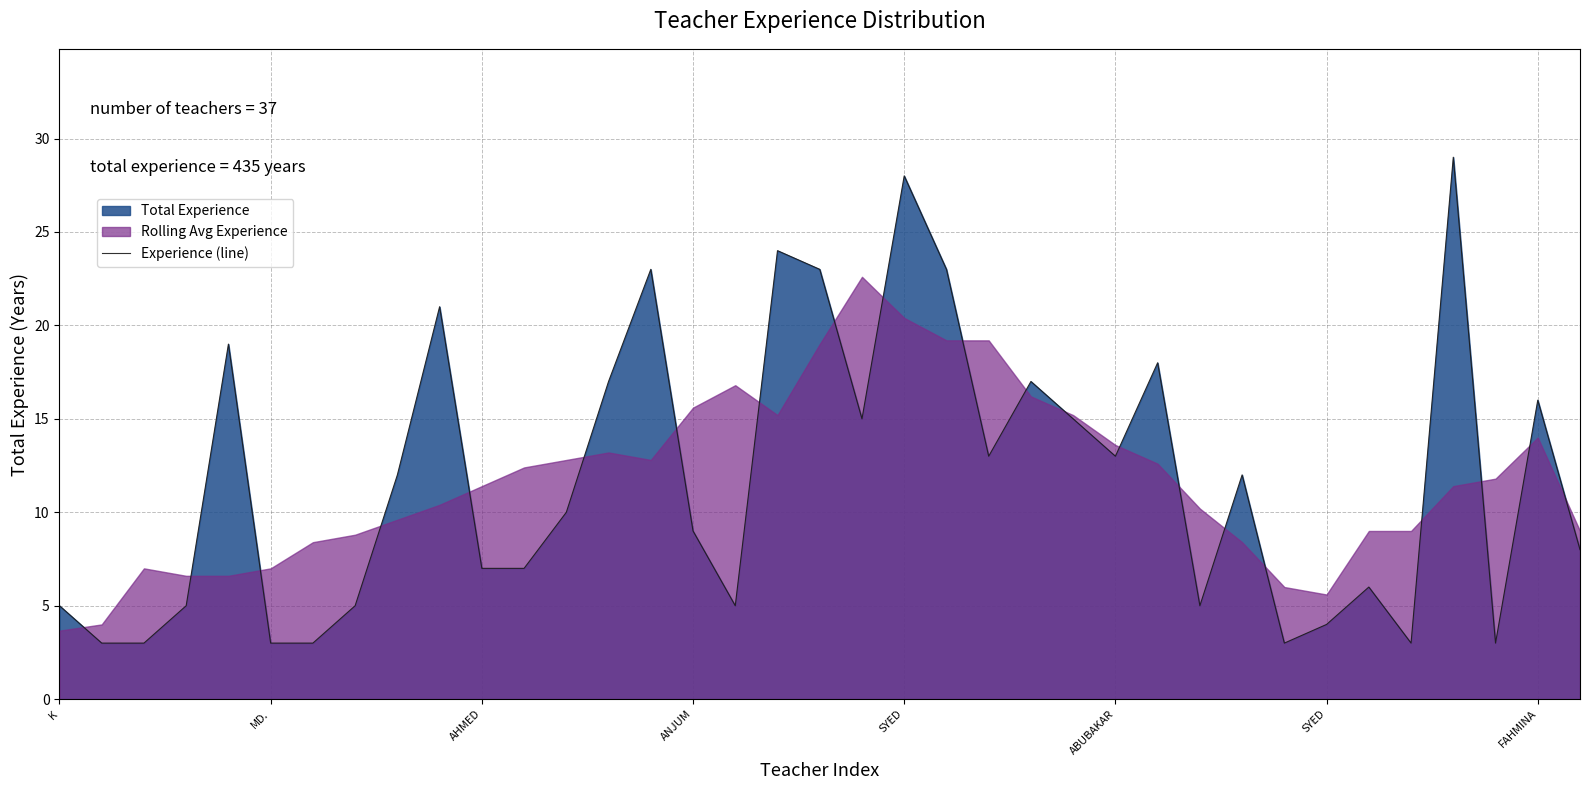

What is the maximum value shown in the chart?

29